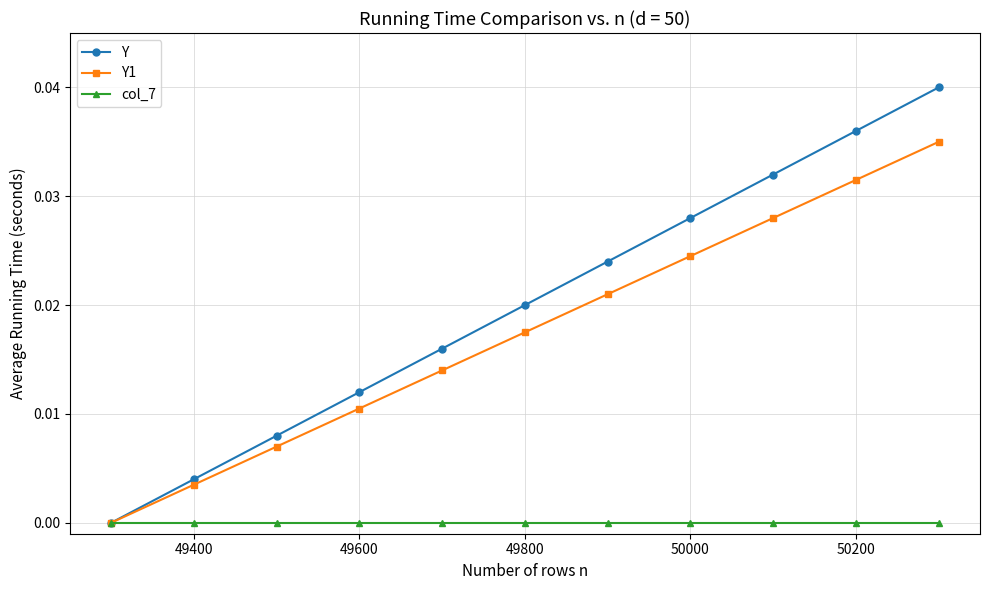

Does the chart display data point markers on the line(s)?

Yes